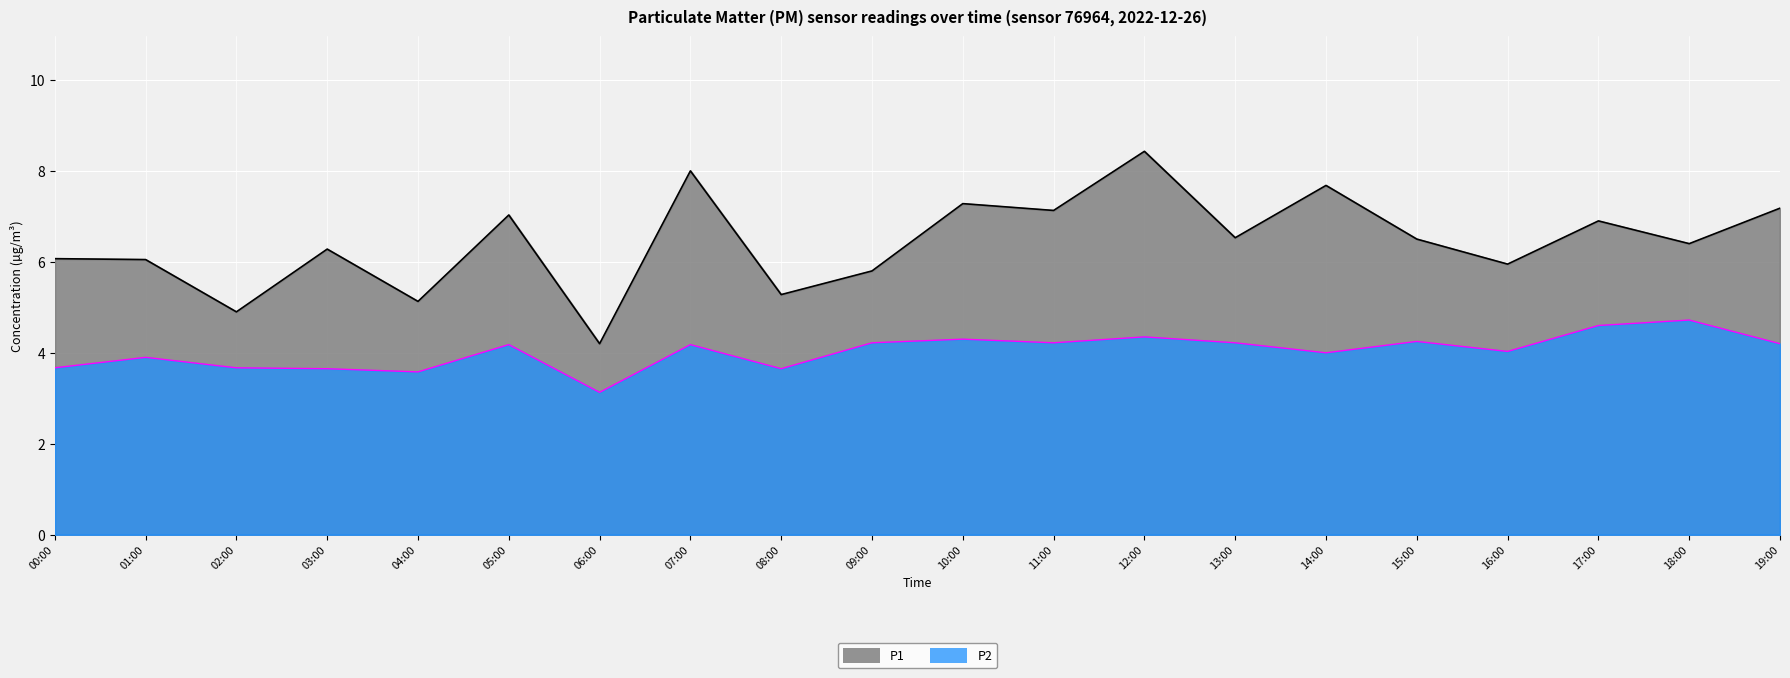

What is the lowest value of the P1 series?

4.2